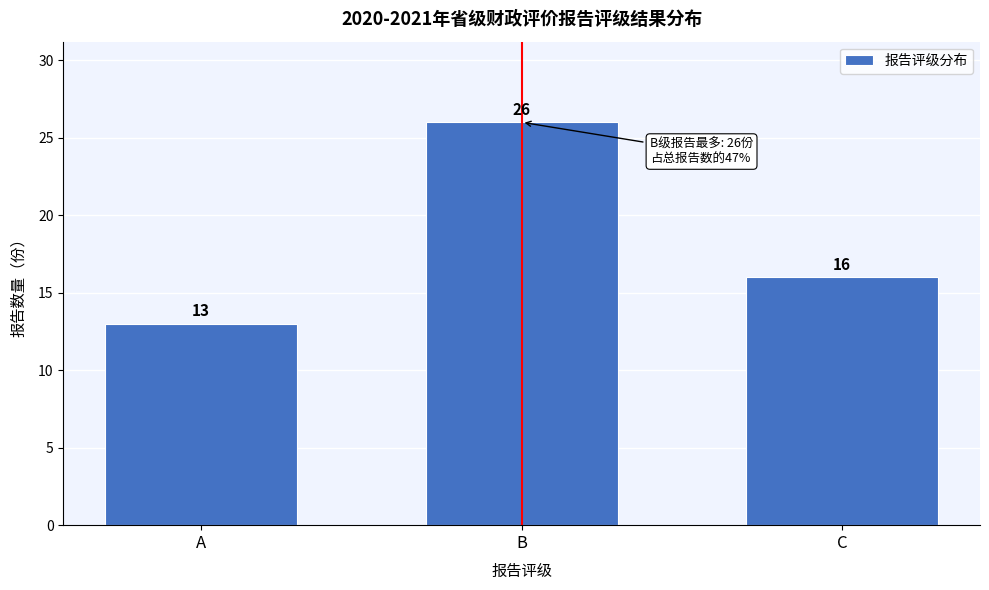

Reading left to right, transcribe all the data shown in this chart.

A=13	B=26	C=16